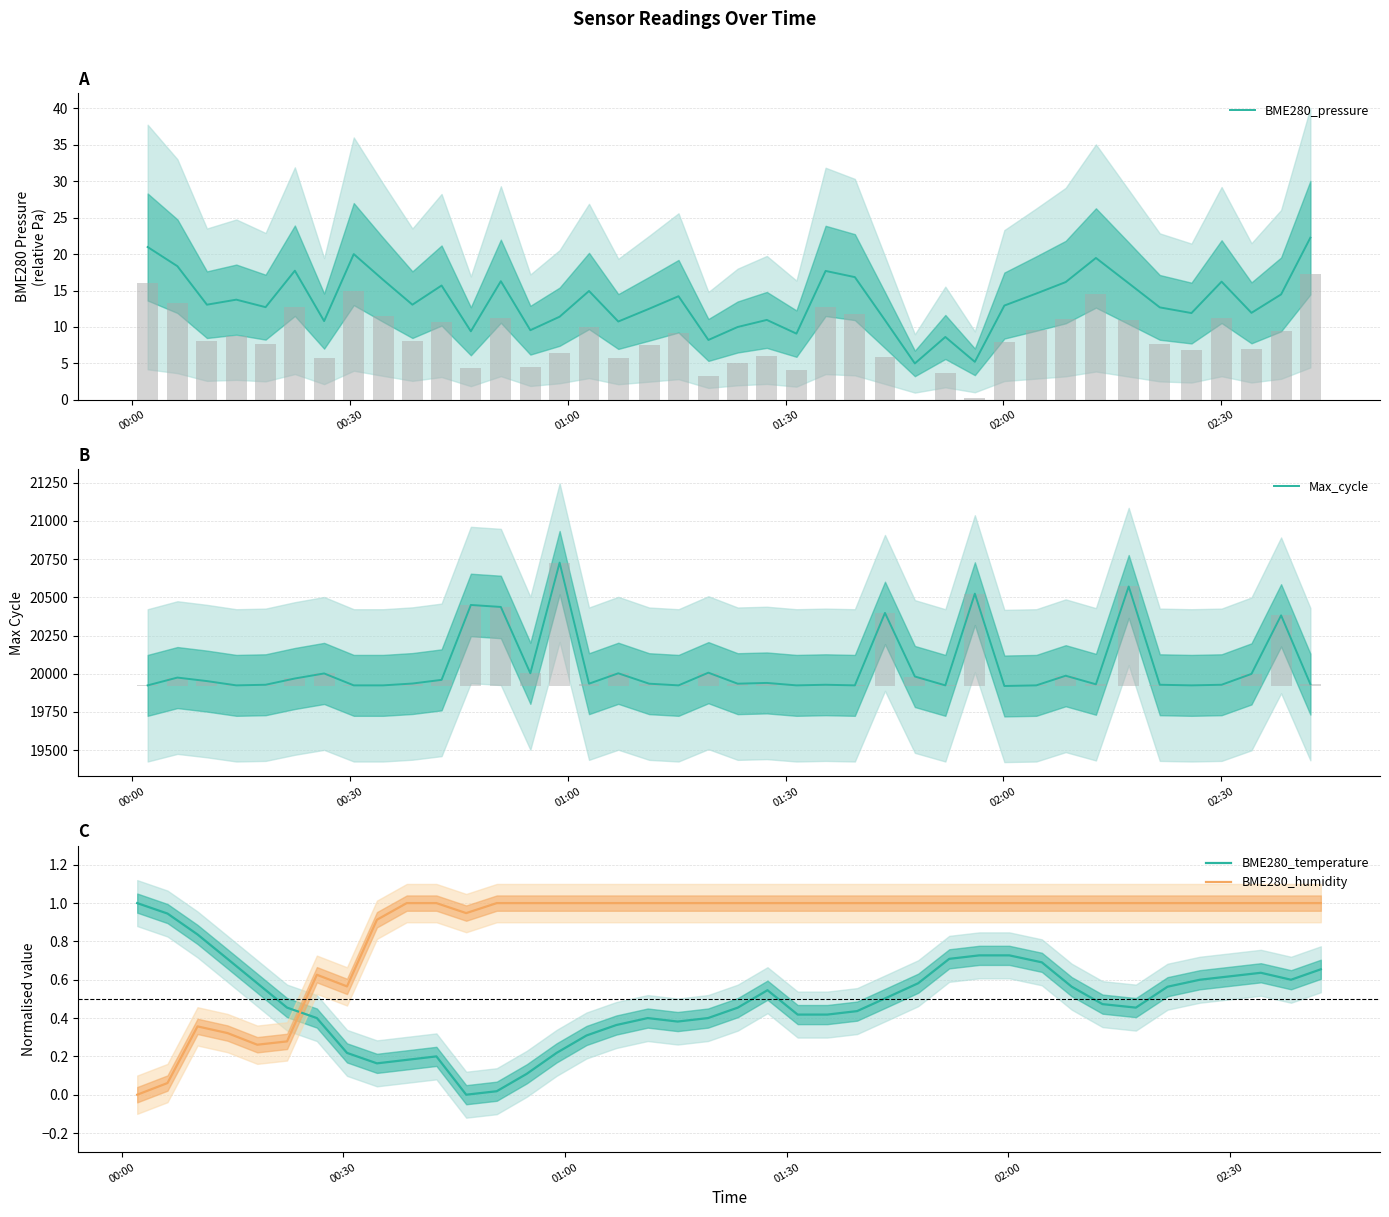

What is the average value of the BME280_pressure series?

13.6